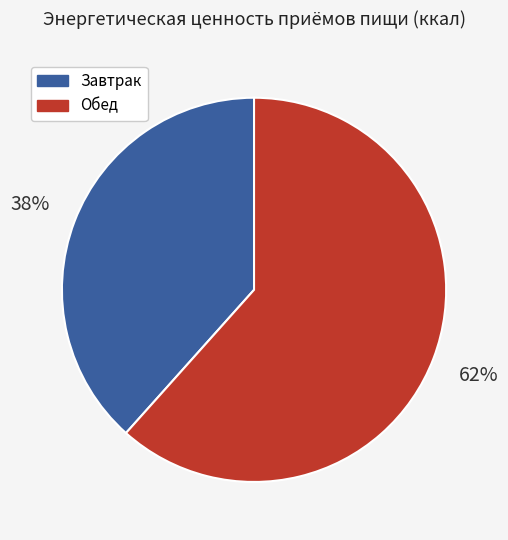

To the nearest percent, what percentage of the pie is Завтрак?

38%